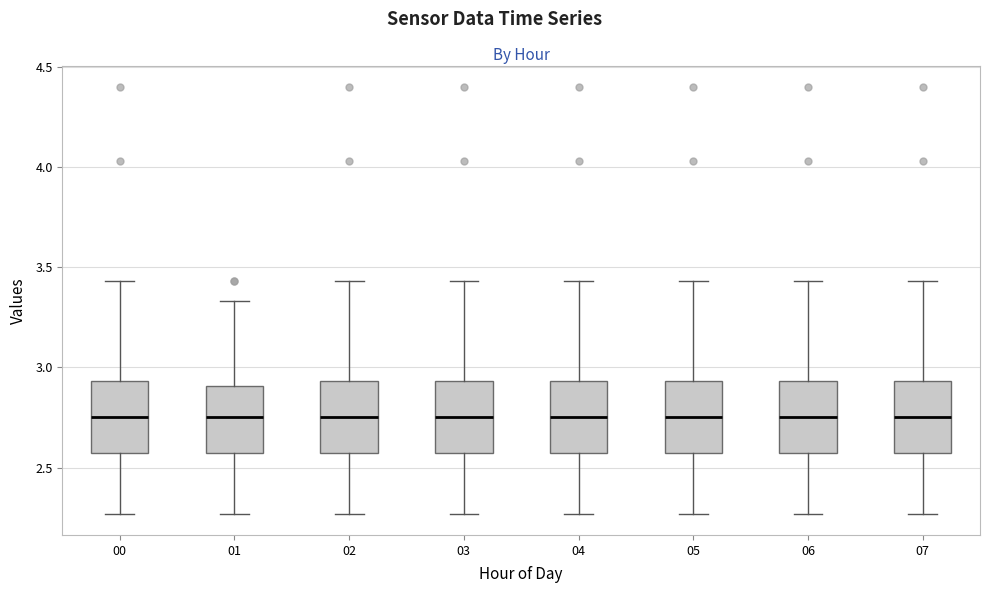

Reading left to right, read every box against the y-axis: the position of its median line, the range the box covers, and the ends of its whiskers. The values are not printed on the chart, so give them approximately, as read against the axis.

00: median 2.75, box 2.60 to 2.95, whiskers 2.25 to 3.45
01: median 2.75, box 2.60 to 2.90, whiskers 2.25 to 3.35
02: median 2.75, box 2.60 to 2.95, whiskers 2.25 to 3.45
03: median 2.75, box 2.60 to 2.95, whiskers 2.25 to 3.45
04: median 2.75, box 2.60 to 2.95, whiskers 2.25 to 3.45
05: median 2.75, box 2.60 to 2.95, whiskers 2.25 to 3.45
06: median 2.75, box 2.60 to 2.95, whiskers 2.25 to 3.45
07: median 2.75, box 2.60 to 2.95, whiskers 2.25 to 3.45